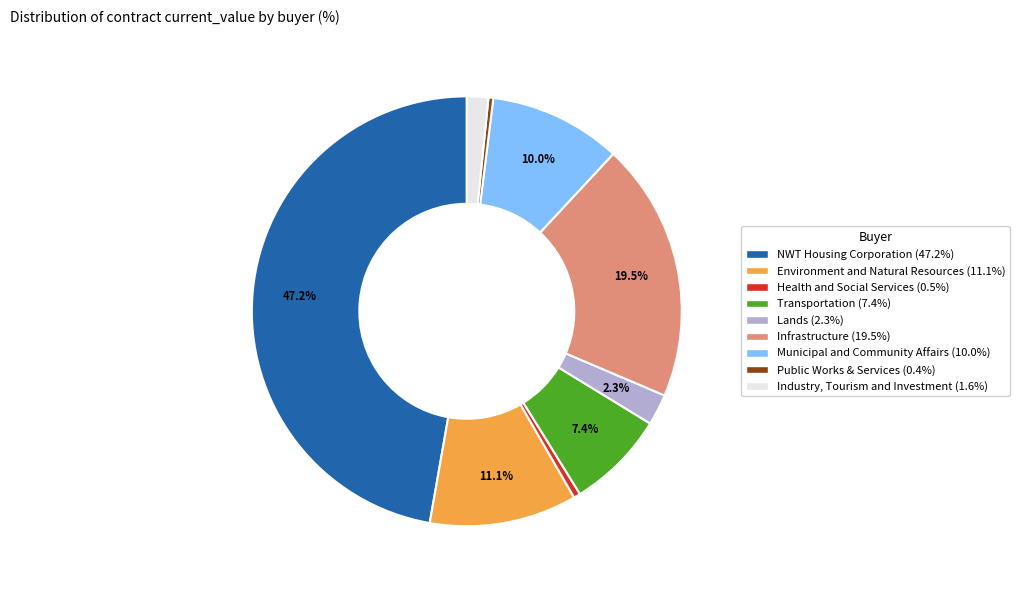

Which has a higher value, Environment and Natural Resources or Industry, Tourism and Investment?

Environment and Natural Resources